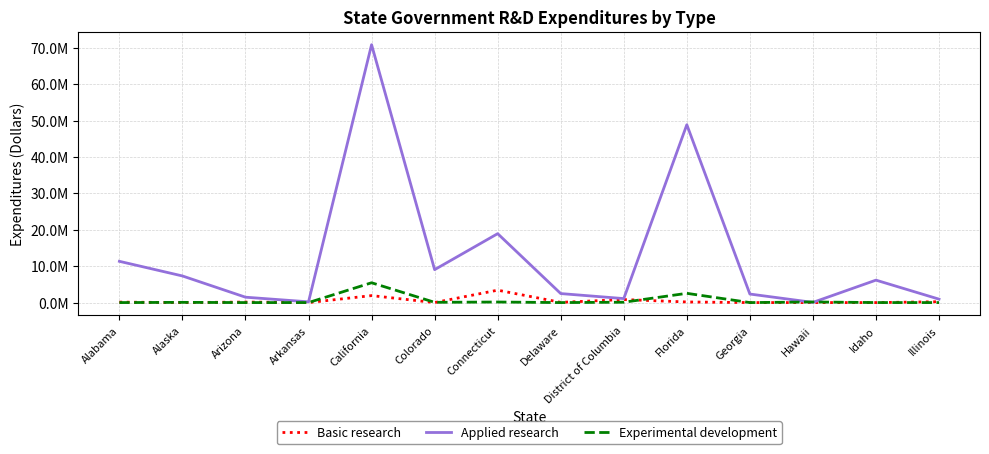

Is it true that Basic research equals 831256 at District of Columbia?

True